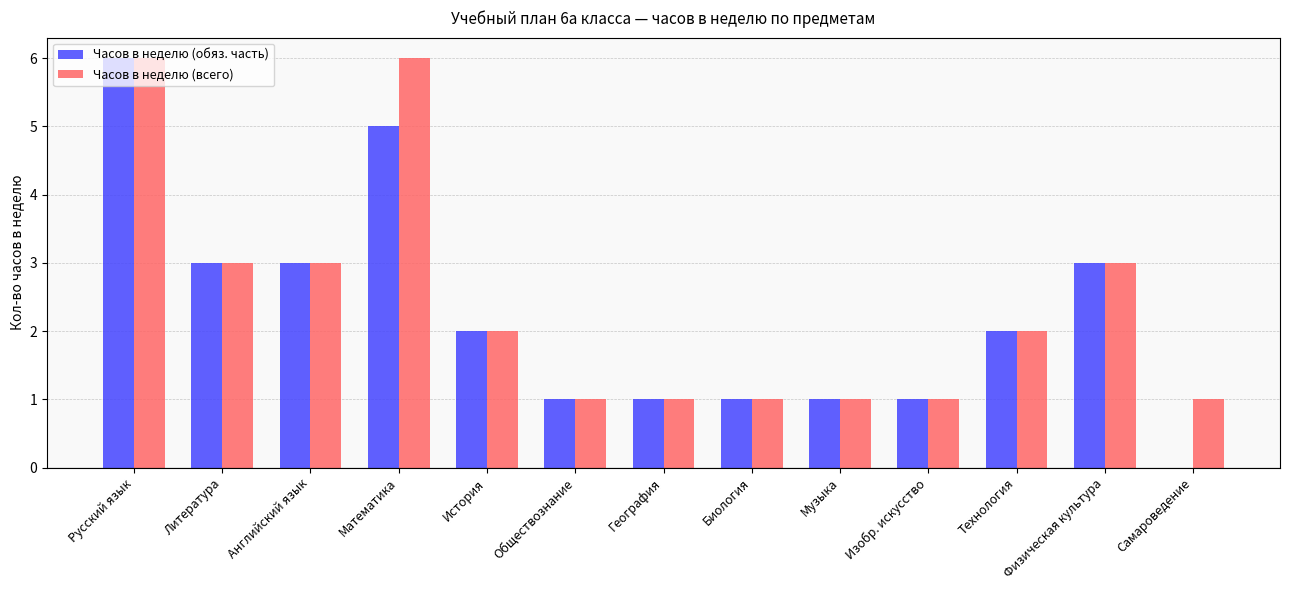

What is the sum of all Часов в неделю (всего) values?

31